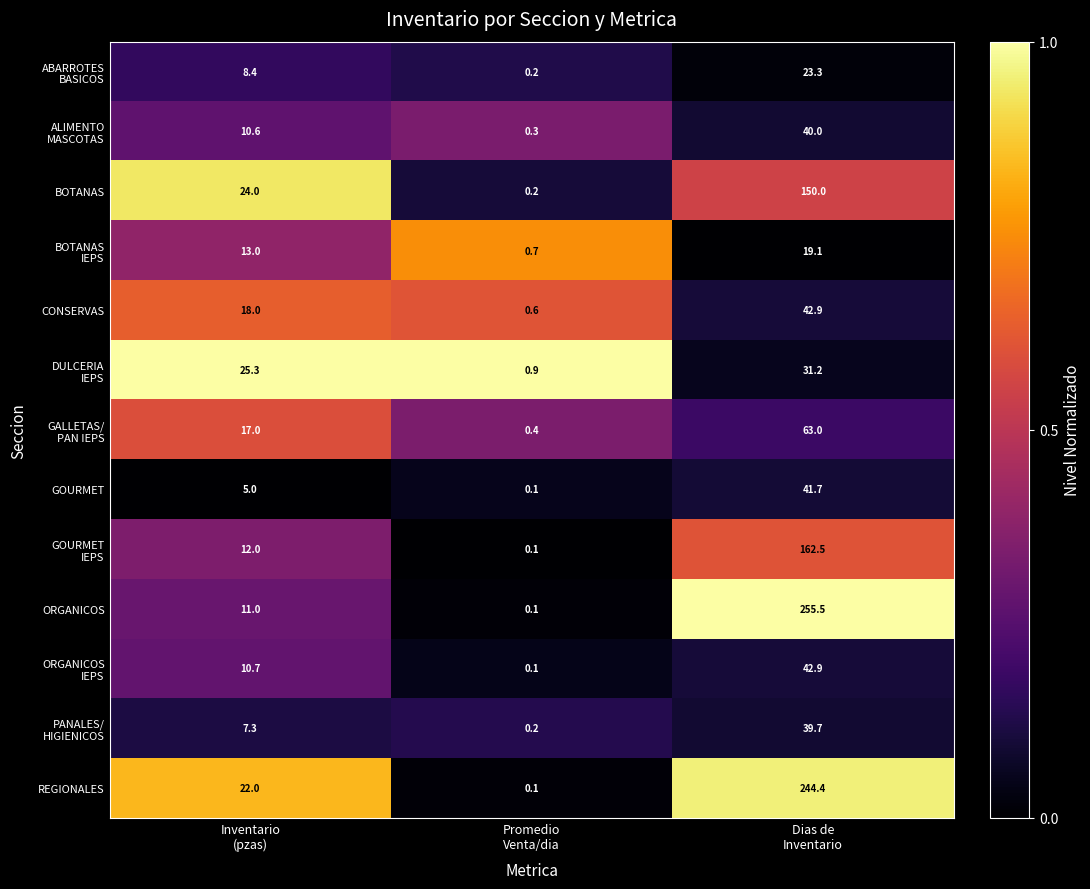

What is the maximum value shown in the chart?

255.5